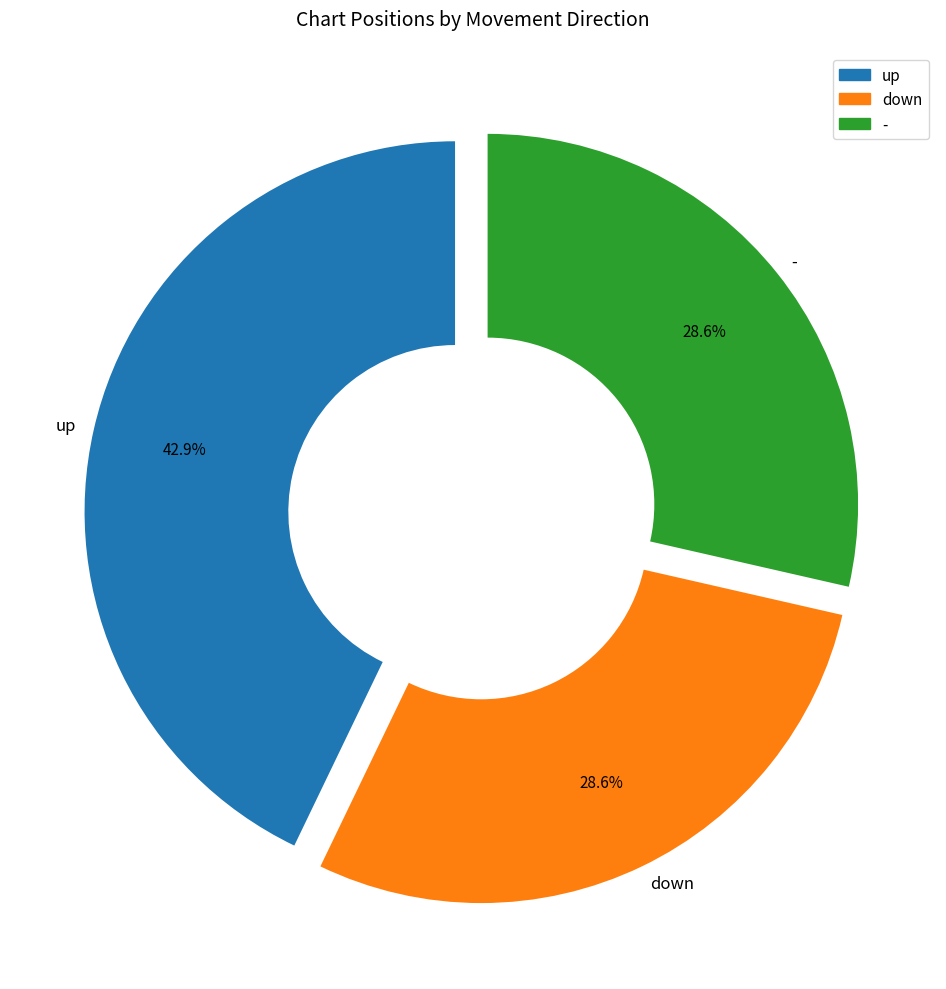

True or false: - accounts for 29% of the total.

True